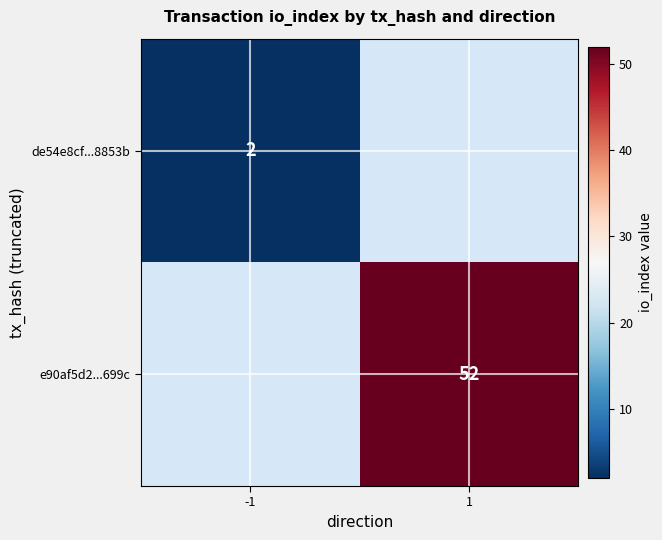

The e90af5d2...699c series shows 52 at 1. True or false?

True